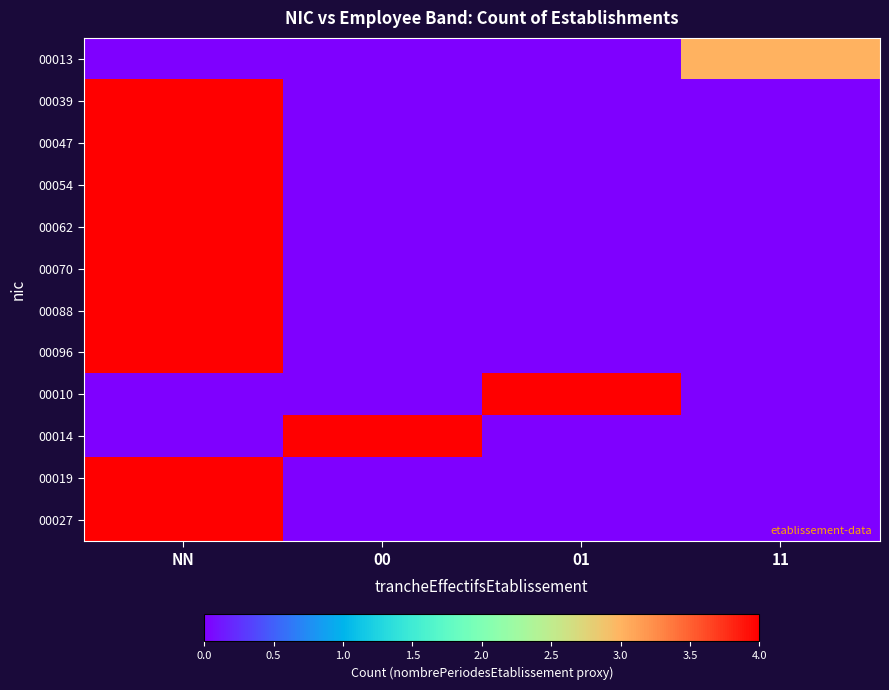

Reading left to right, extract all data points from this chart.

00013: NN=0	00=0	01=0	11=3
00039: NN=4	00=0	01=0	11=0
00047: NN=4	00=0	01=0	11=0
00054: NN=4	00=0	01=0	11=0
00062: NN=5	00=0	01=0	11=0
00070: NN=5	00=0	01=0	11=0
00088: NN=5	00=0	01=0	11=0
00096: NN=5	00=0	01=0	11=0
00010: NN=0	00=0	01=5	11=0
00014: NN=0	00=5	01=0	11=0
00019: NN=5	00=0	01=0	11=0
00027: NN=4	00=0	01=0	11=0